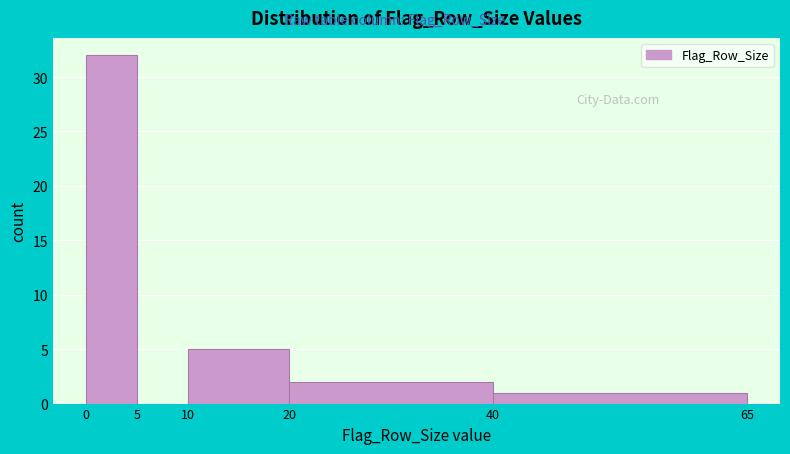

Which range on the x-axis has the tallest bar?

0 to 5